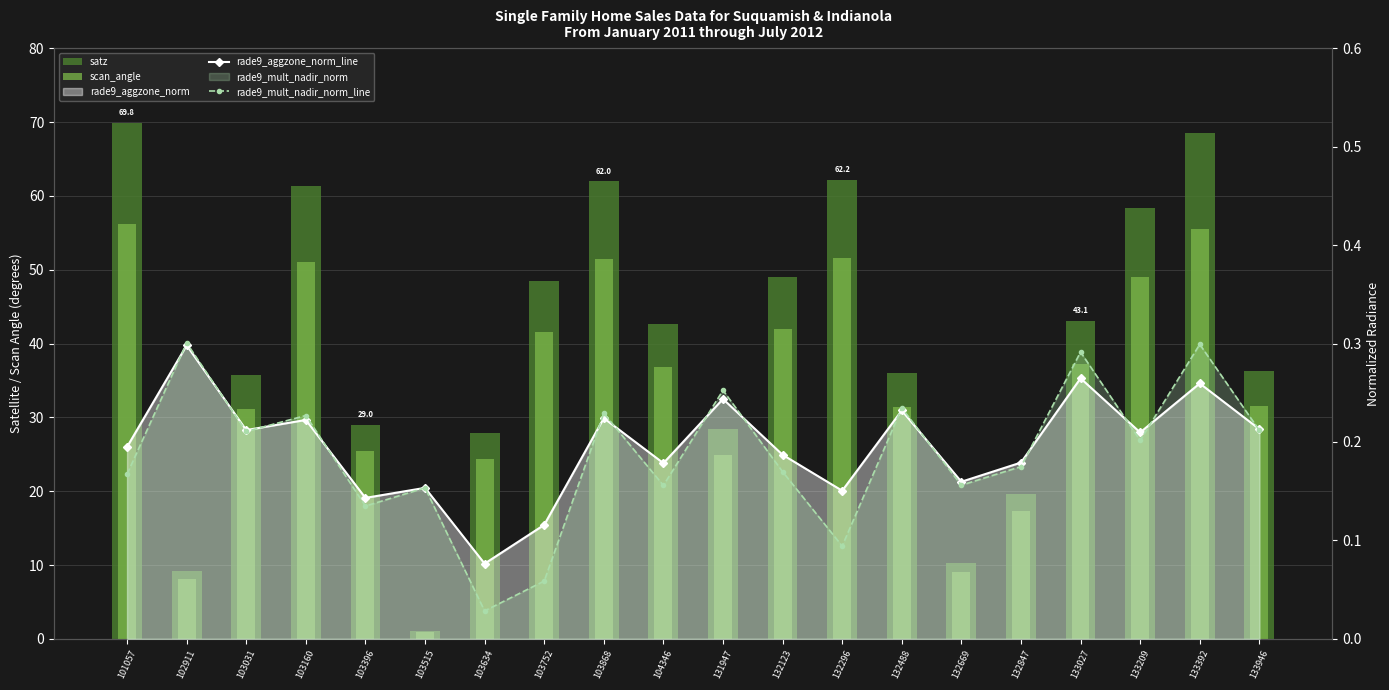

At how many categories does at least one series exceed 57?

6